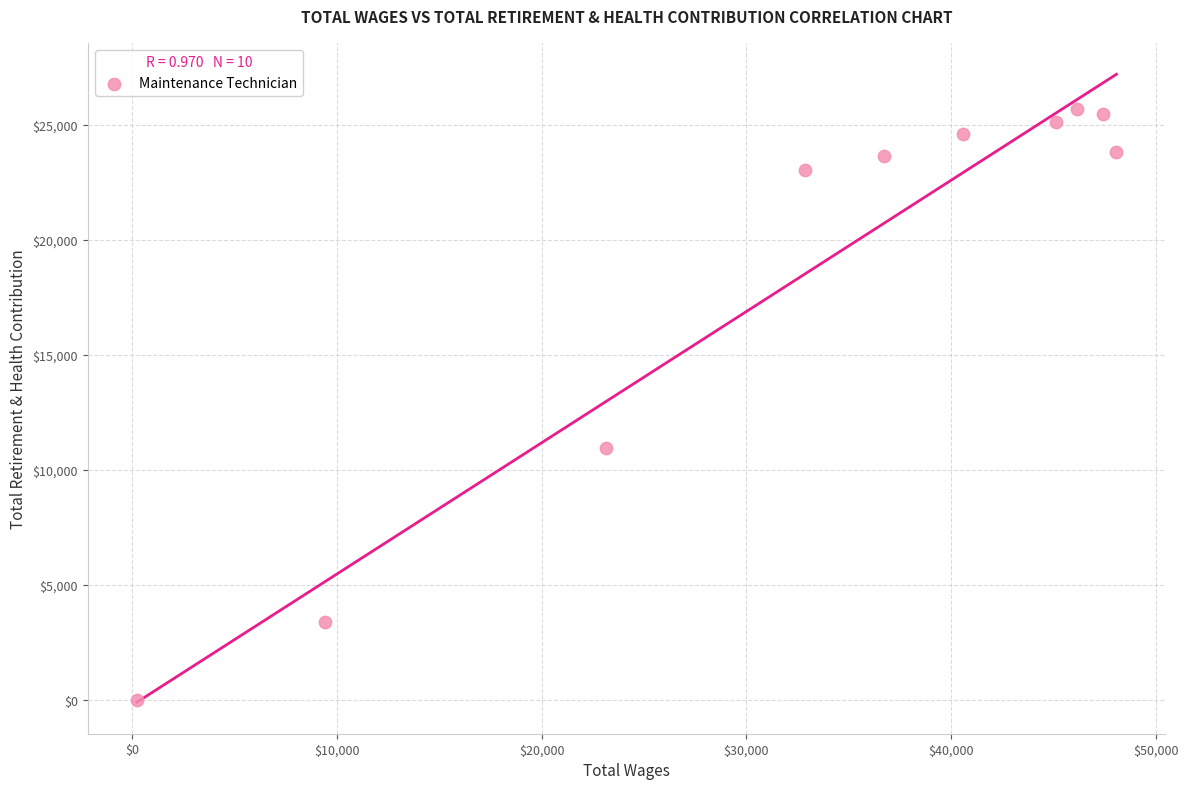

What is the average X value?

32972